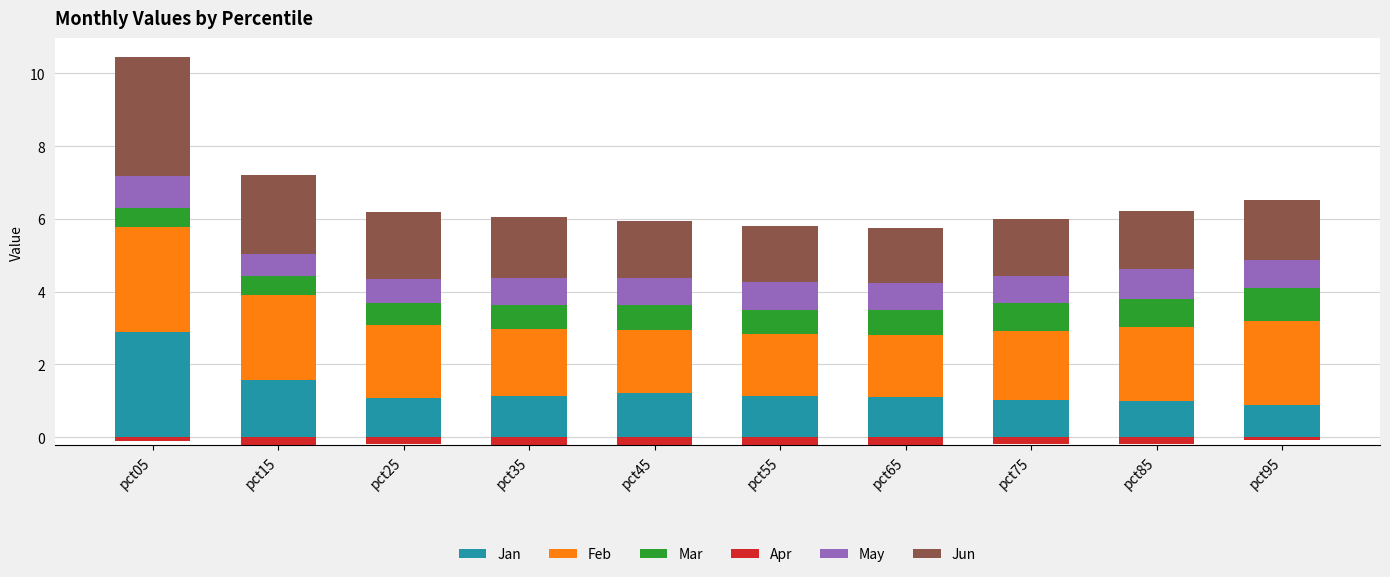

Reading left to right, extract all data points from this chart.

Jan: 2.9	1.6	1.1	1.1	1.2	1.1	1.1	1.0	1.0	0.9
Feb: 2.9	2.3	2.0	1.8	1.7	1.7	1.7	1.9	2.0	2.3
Mar: 0.5	0.5	0.6	0.7	0.7	0.7	0.7	0.8	0.8	0.9
Apr: 0.0	0.0	0.0	0.0	0.0	0.0	0.0	0.0	0.0	0.0
May: 0.9	0.6	0.7	0.7	0.7	0.8	0.7	0.8	0.8	0.8
Jun: 3.3	2.2	1.9	1.7	1.6	1.5	1.5	1.5	1.6	1.6